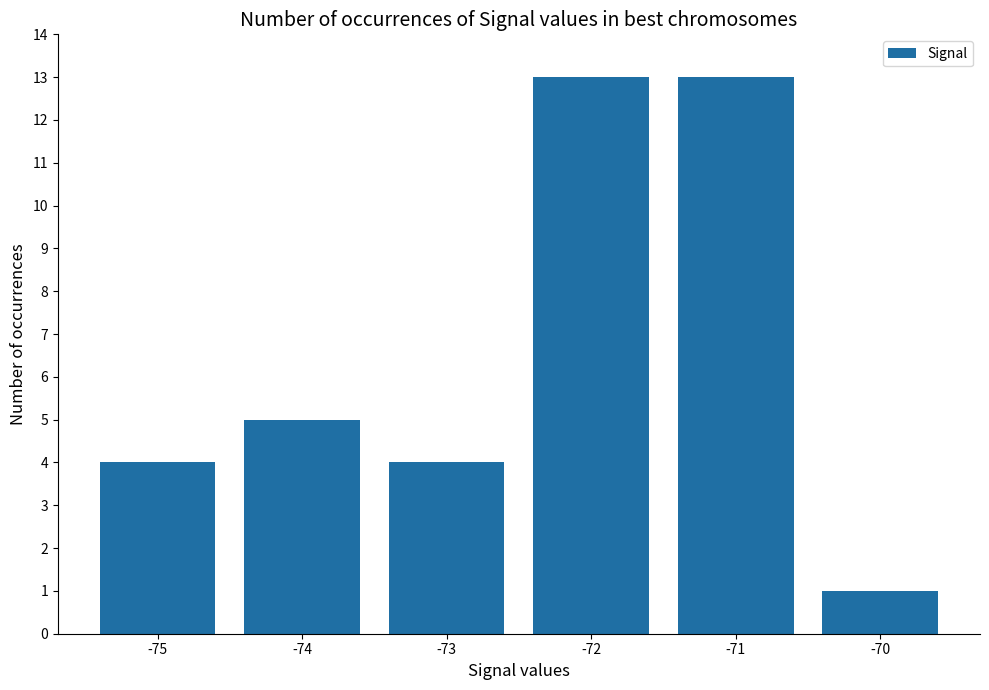

What is the difference between the second highest and minimum values?

12